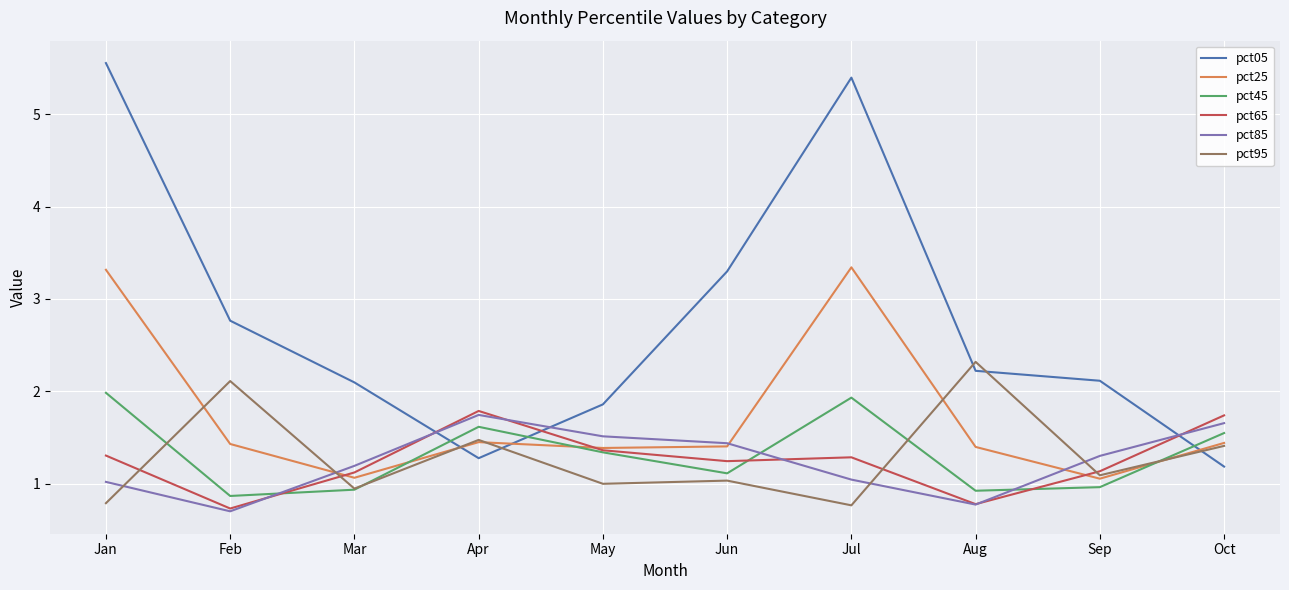

How many times do pct95 and pct05 cross each other?

5